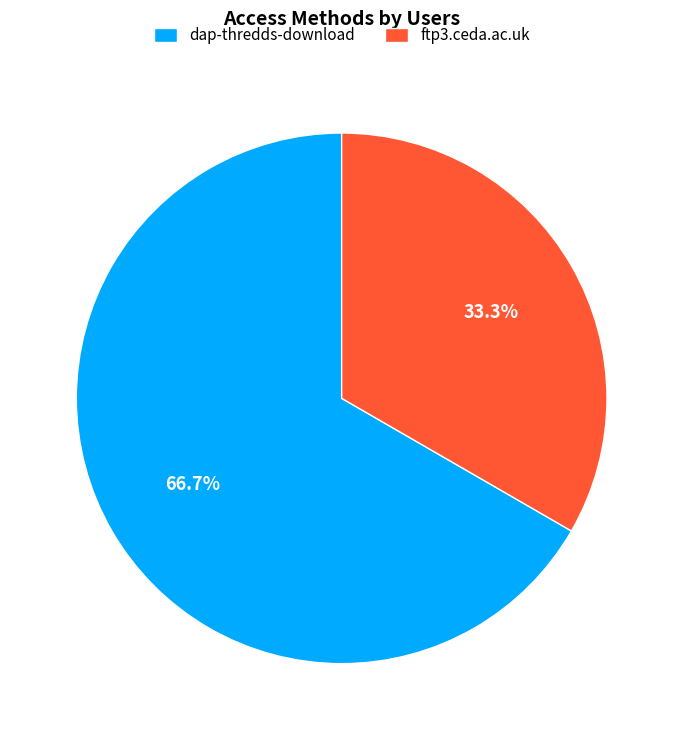

Rank the categories by value from lowest to highest.

ftp3.ceda.ac.uk, dap-thredds-download